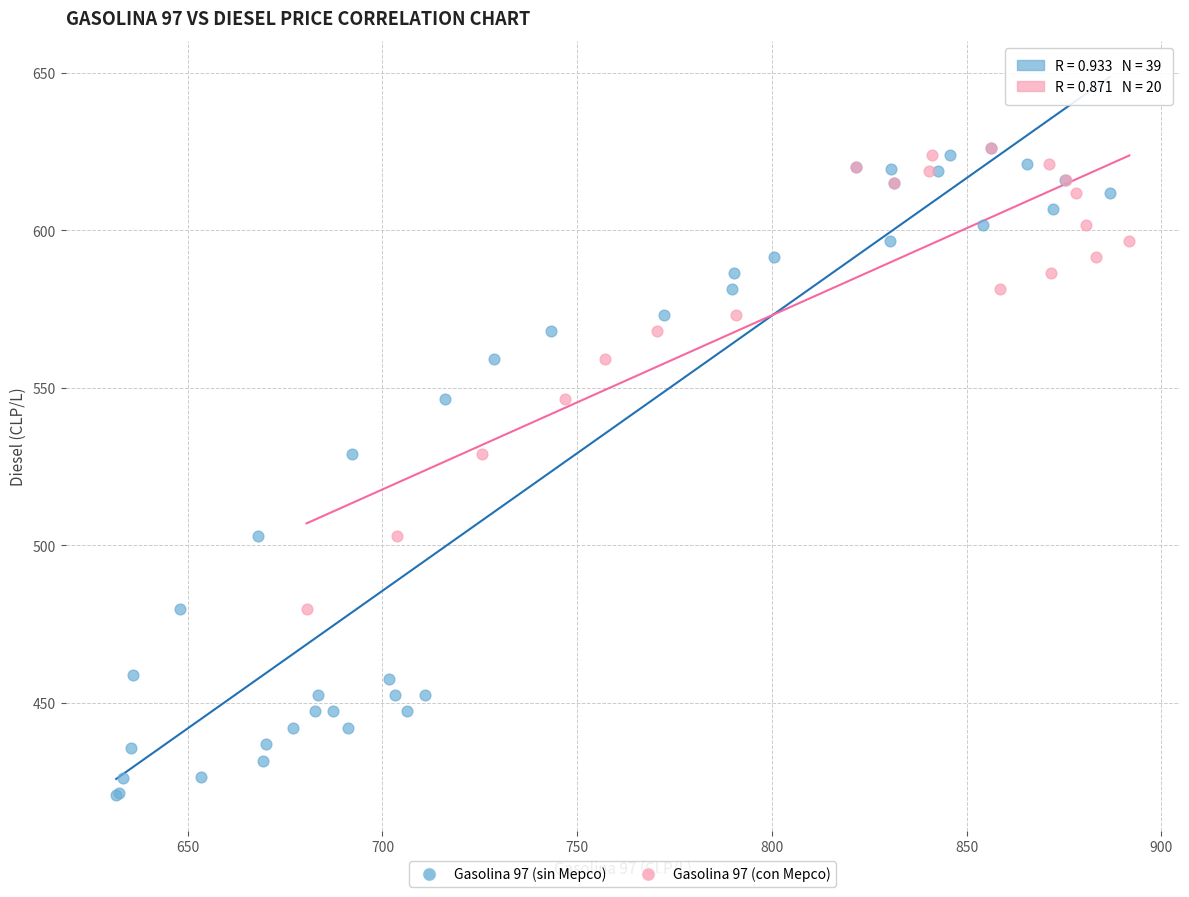

Which series contains the lowest Y value?

Gasolina 97 (sin Mepco)